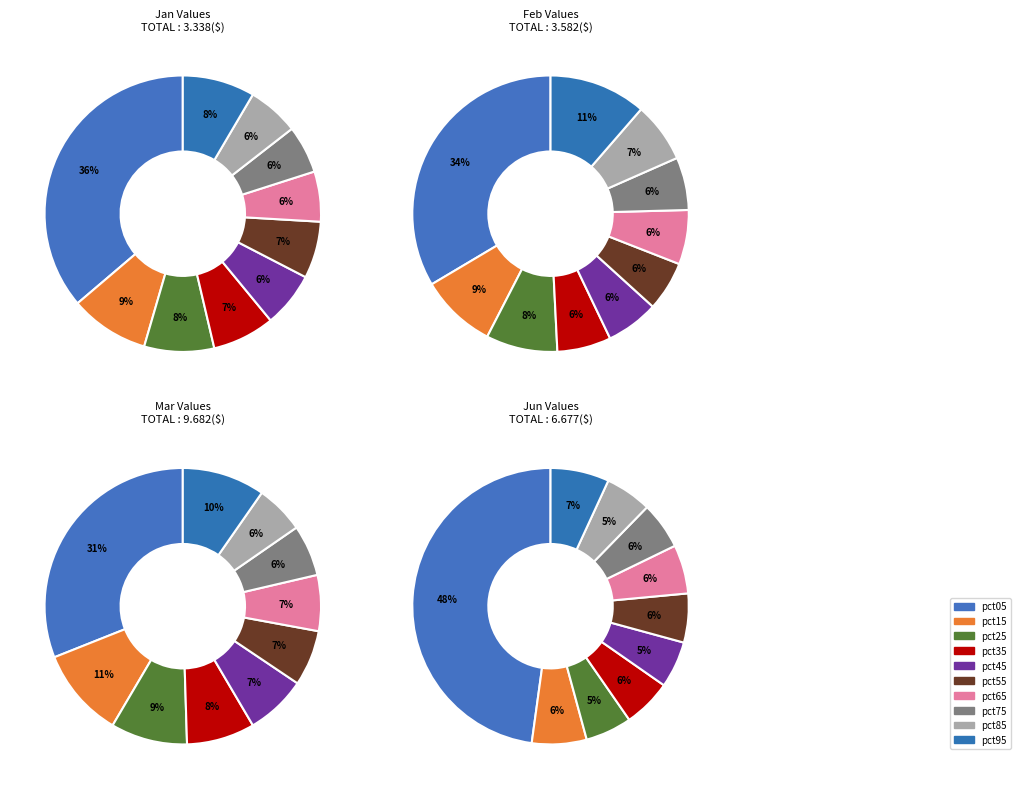

Is 6 the majority of the pie?

No